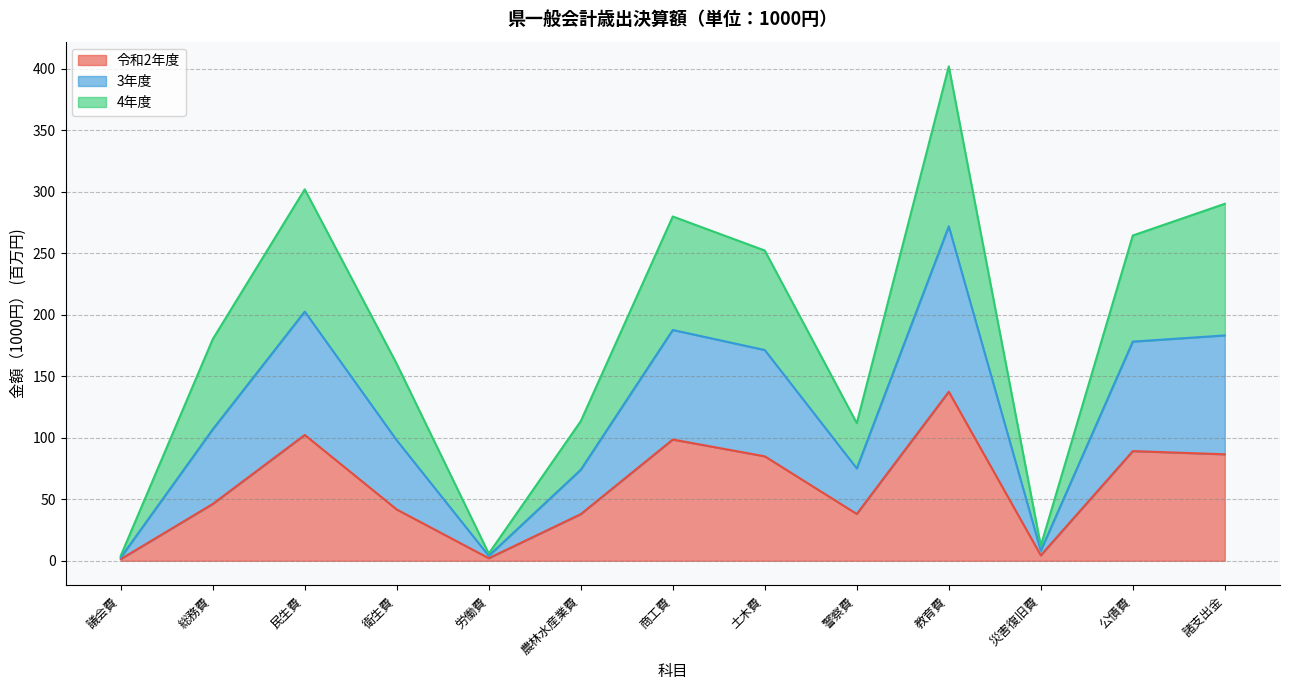

List the labels in order of 令和2年度 value, largest first.

教育費, 民生費, 商工費, 公債費, 諸支出金, 土木費, 総務費, 衛生費, 警察費, 農林水産業費, 災害復旧費, 労働費, 議会費